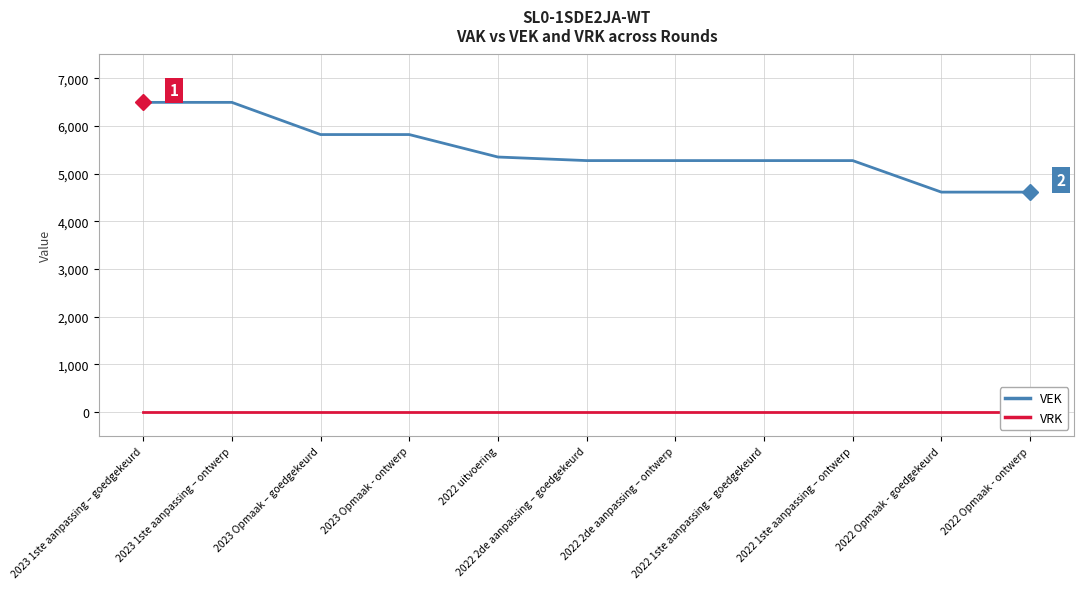

Which series changed the most between 2023 Opmaak – goedgekeurd and 2022 uitvoering?

VEK